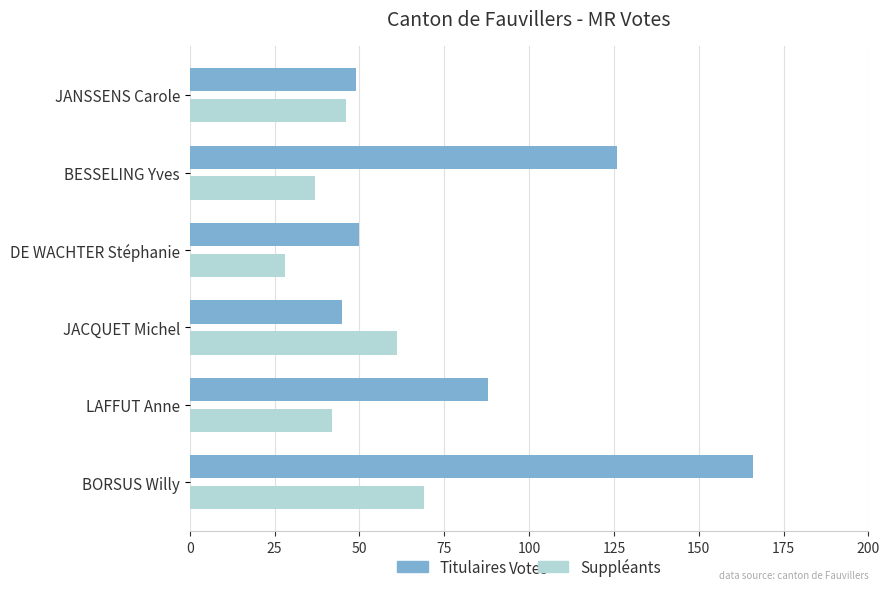

True or false: Titulaires has a value of 166 at BORSUS Willy.

True